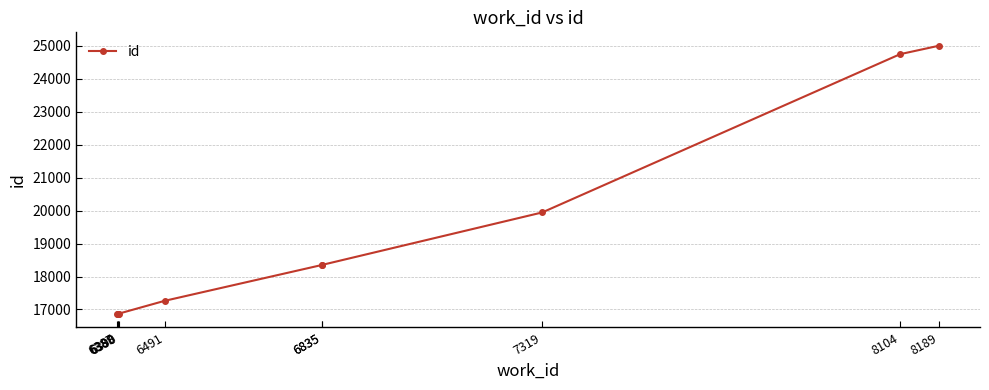

True or false: the data shows 18347 at 6835.

True